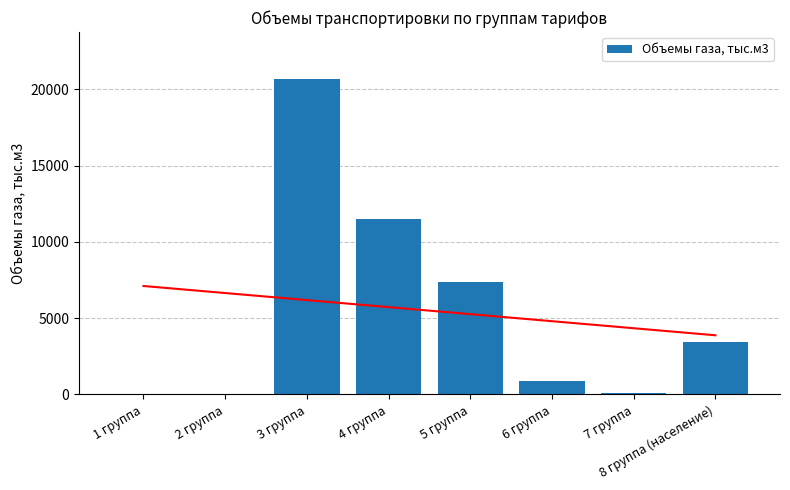

Rank the categories by value from lowest to highest.

1 группа, 2 группа, 7 группа, 6 группа, 8 группа (население), 5 группа, 4 группа, 3 группа